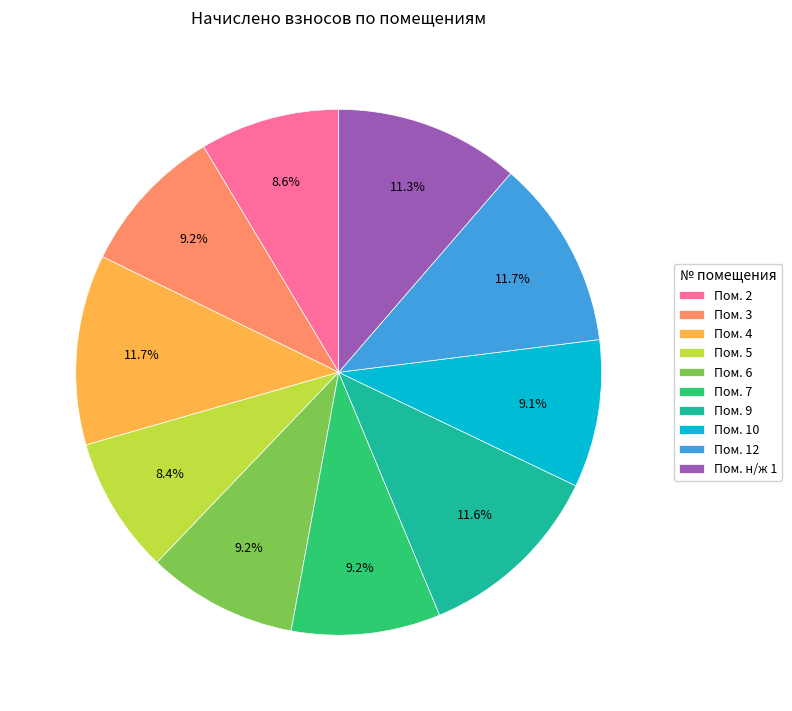

Between Пом. 5 and Пом. 12, which is larger?

Пом. 12